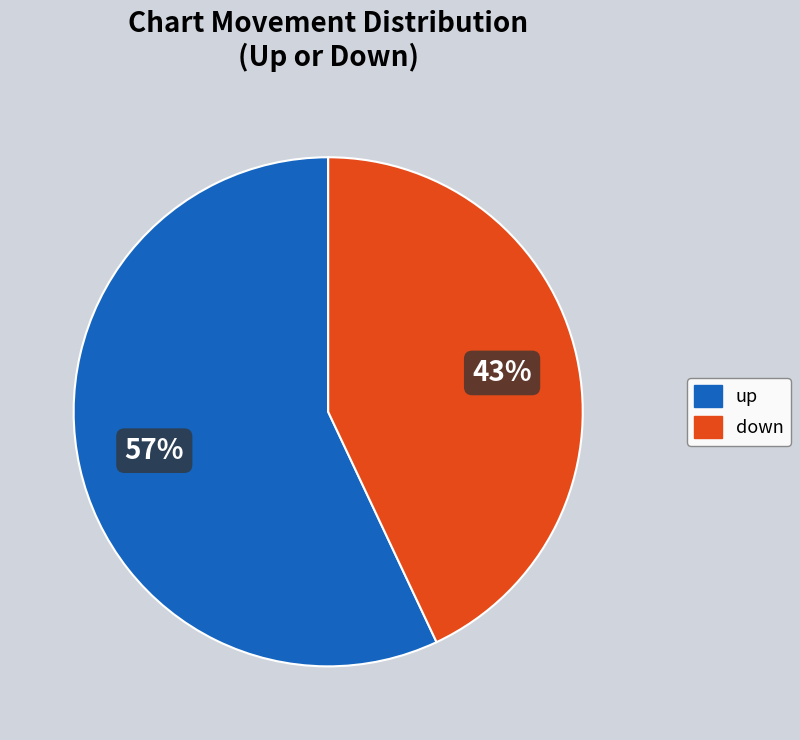

Does down account for over 50% of the chart?

No